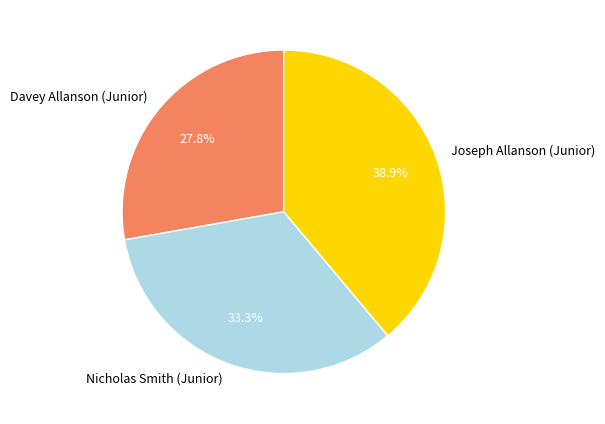

To the nearest percent, what is the combined percentage of Joseph Allanson (Junior) and Davey Allanson (Junior)?

67%